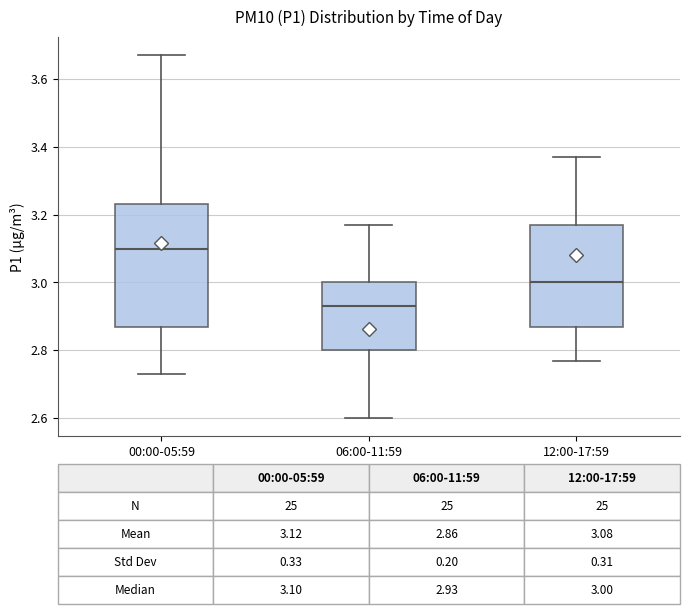

Which box's median line is the highest?

00:00-05:59